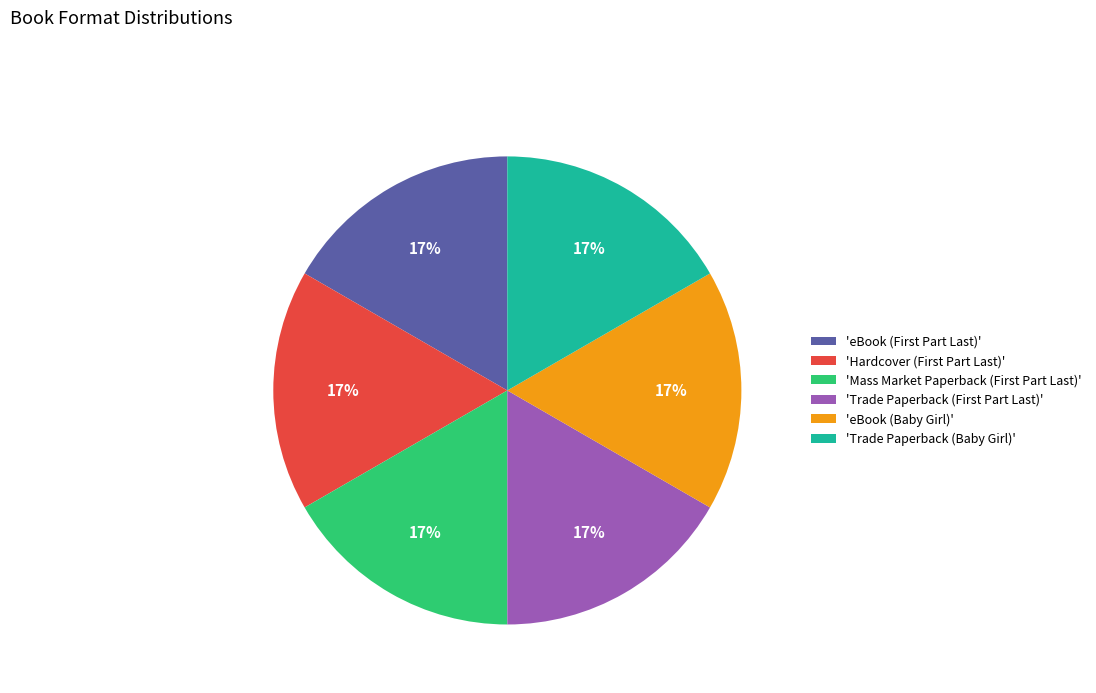

To the nearest percent, what is the average slice percentage?

17%